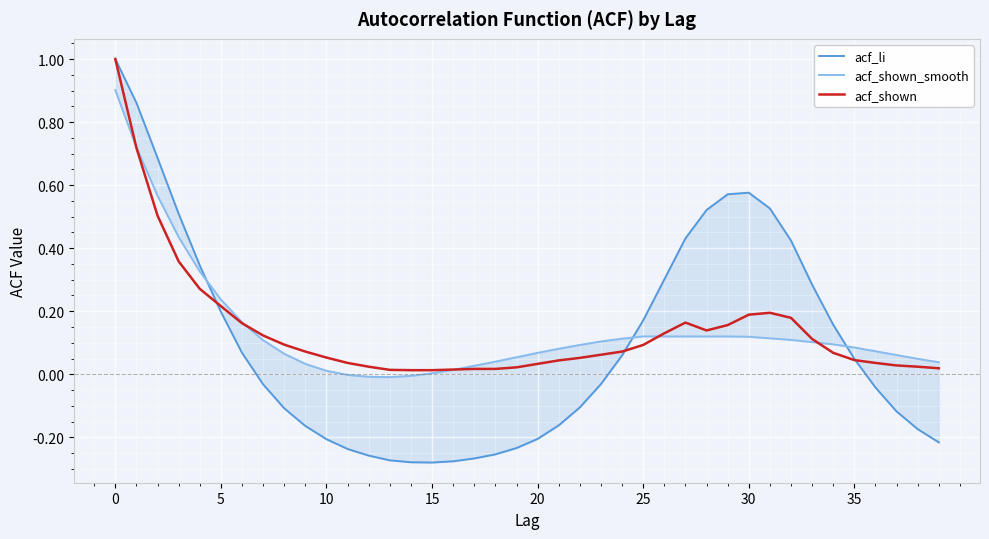

What is the average value of the acf_shown series?

0.1